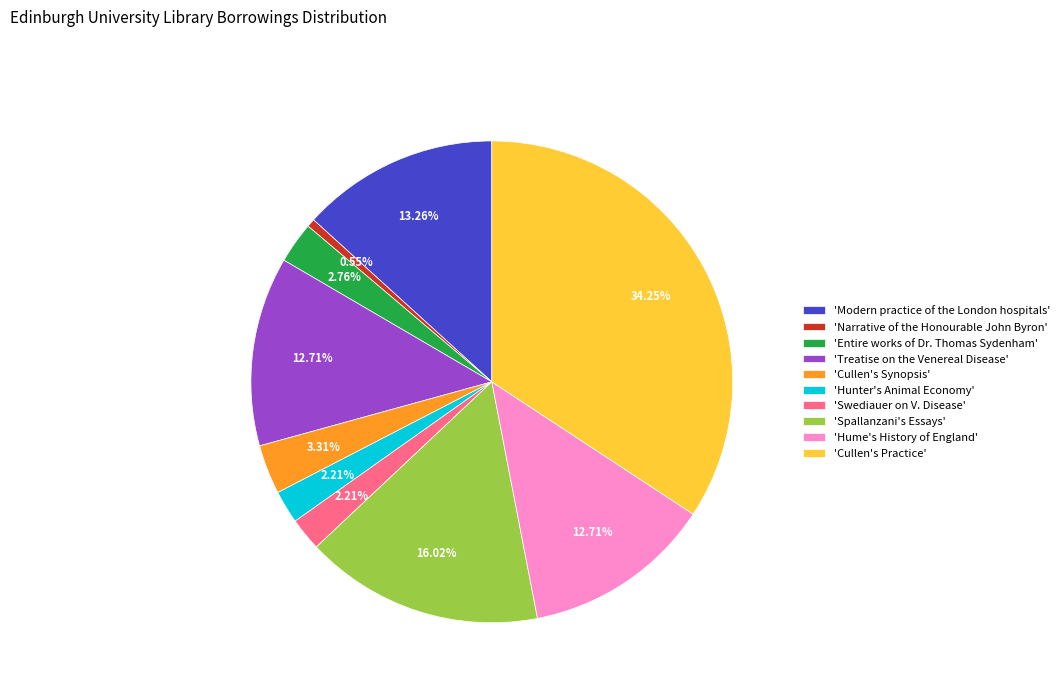

Which category has the smallest portion of the pie?

'Narrative of the Honourable John Byron'